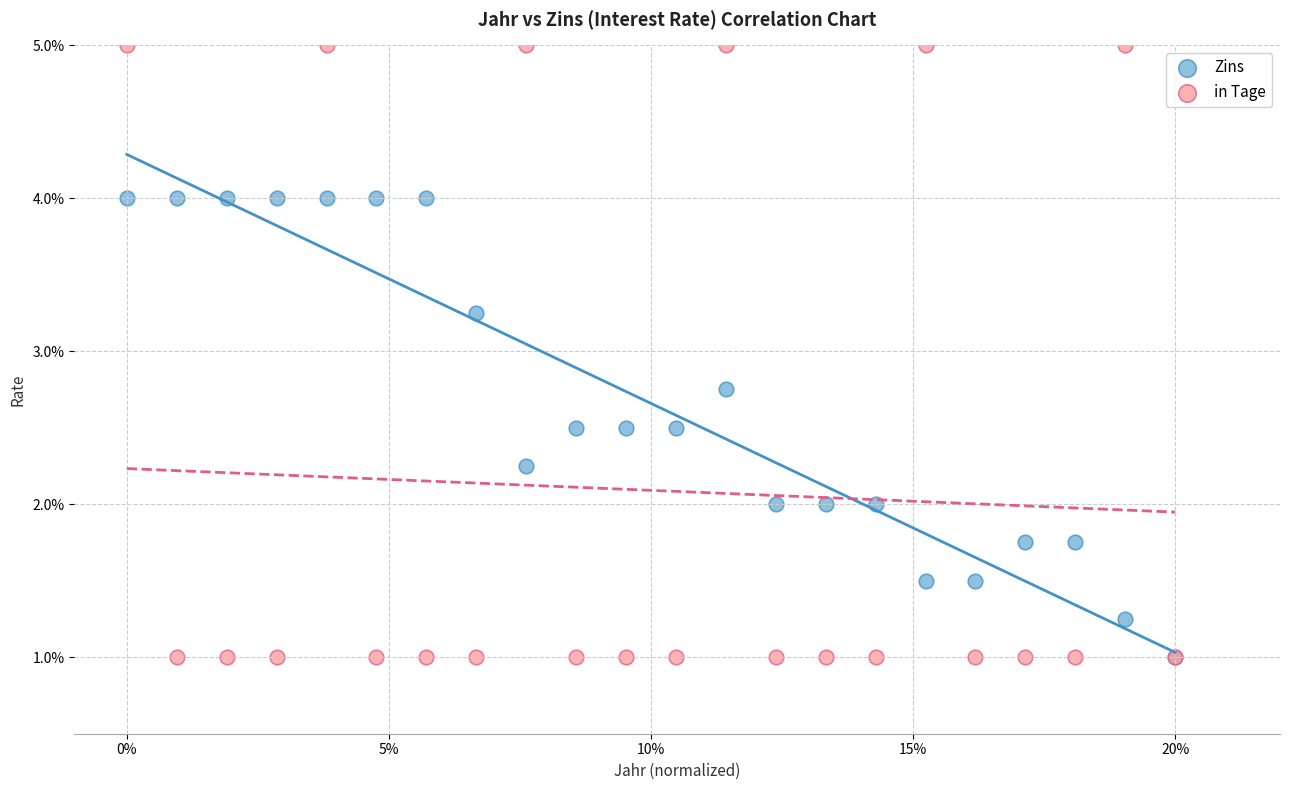

What are all the series names shown in the legend?

Zins, in Tage